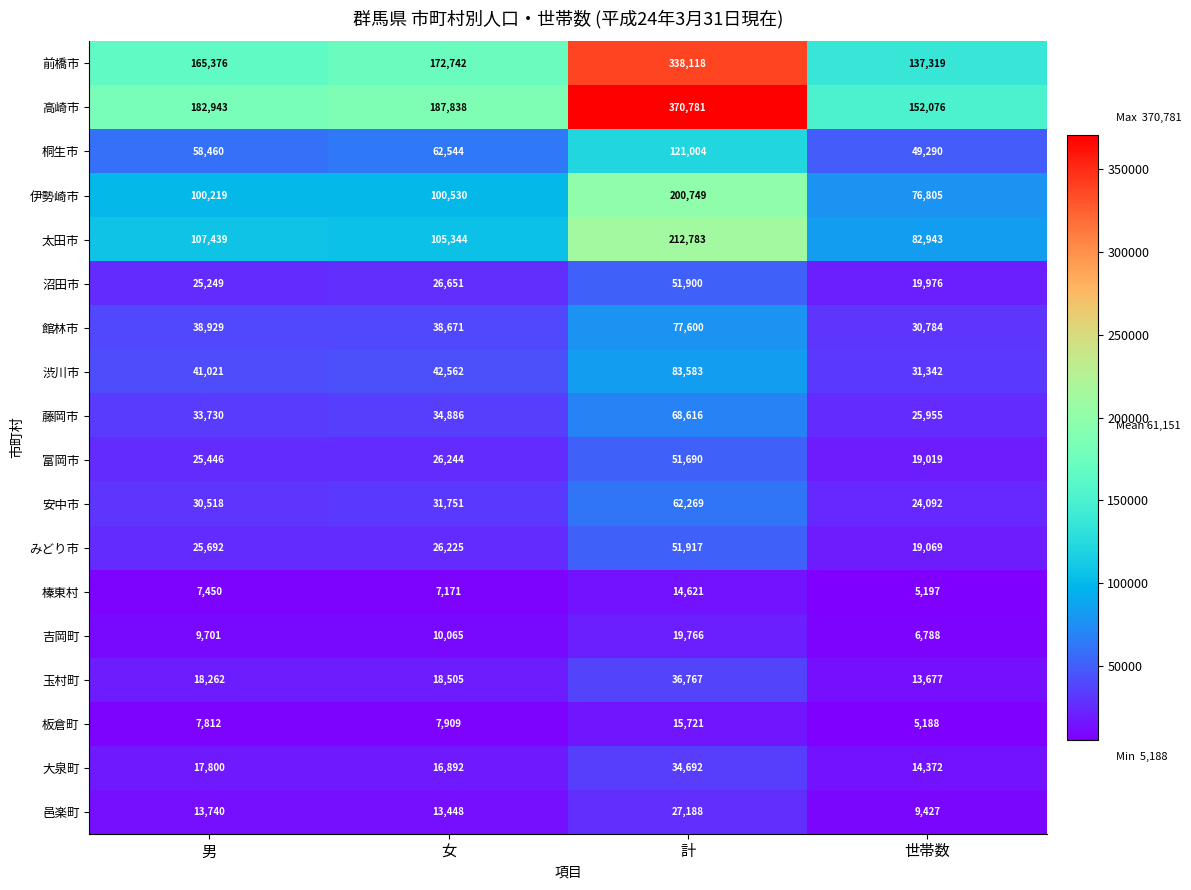

What is the maximum value shown in the chart?

370781